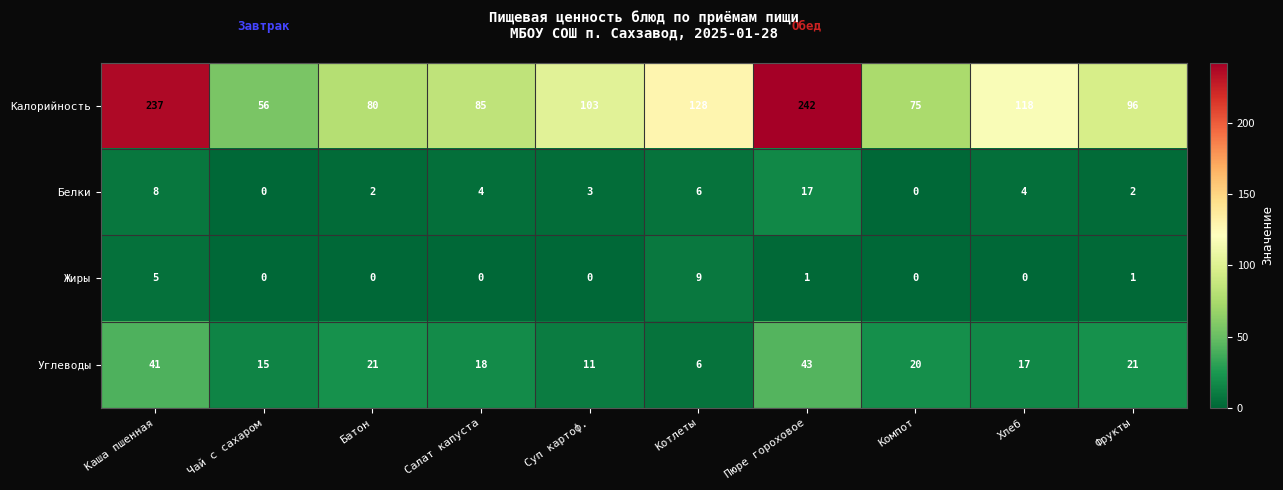

List the series in order of their peak value, lowest first.

Жиры, Белки, Углеводы, Калорийность